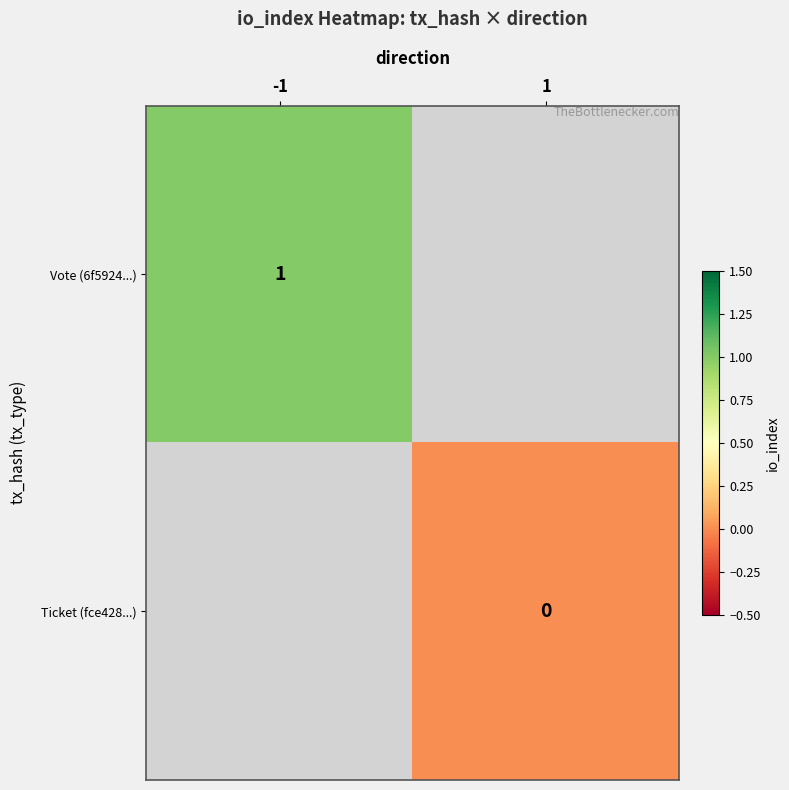

The value of Vote (6f5924...) at -1 is 1. True or false?

True